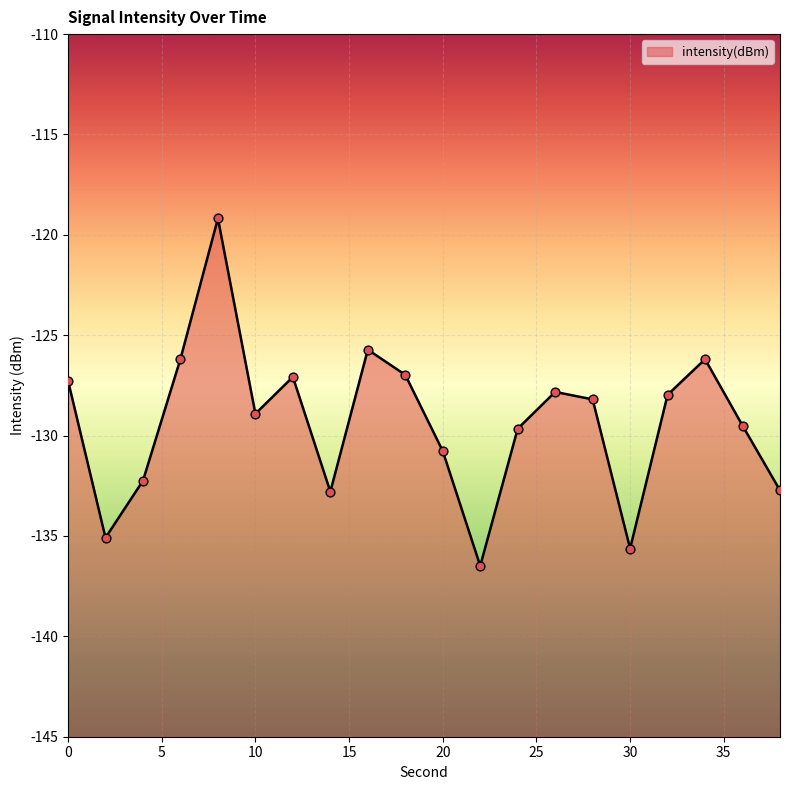

What is the change in value from 22 to 34?

+10.3